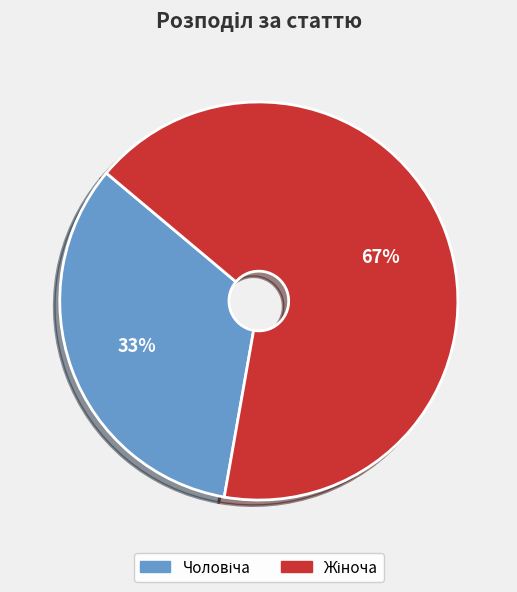

To the nearest percent, what is the average slice percentage?

50%